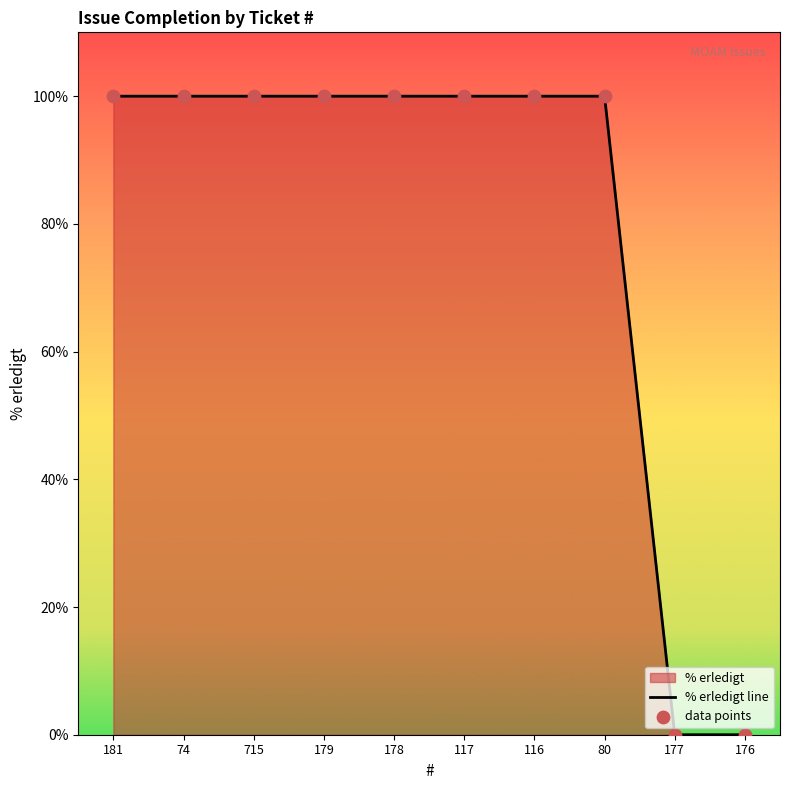

Which series reaches the maximum Y coordinate?

% erledigt line